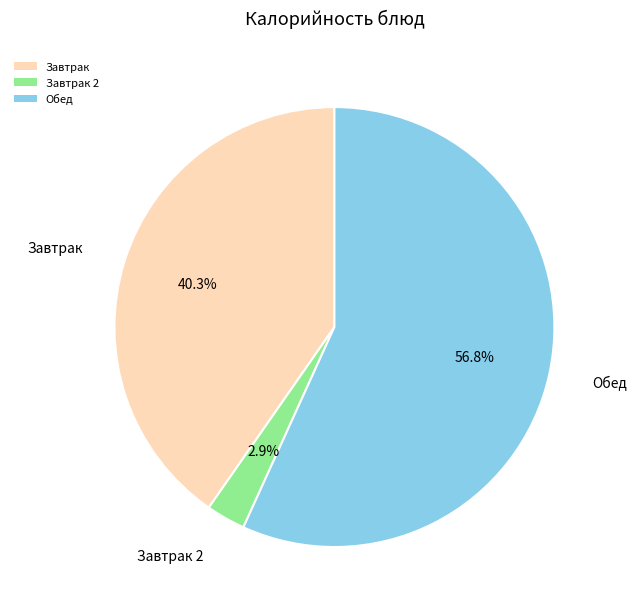

Does any single category account for the majority?

Yes